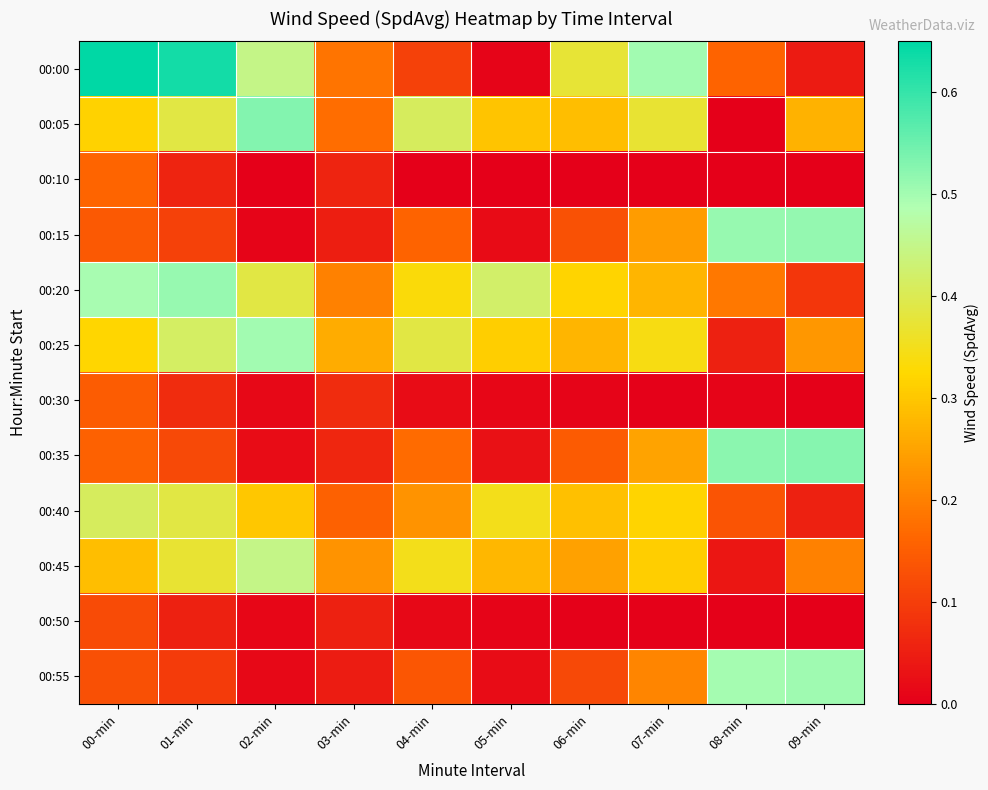

How many data points does each series have?

10